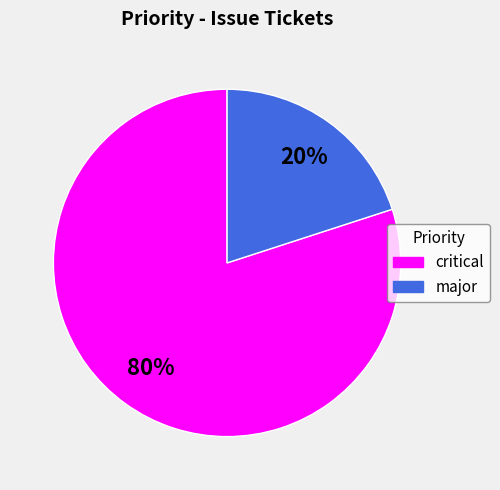

To the nearest percent, what is the average slice percentage?

50%